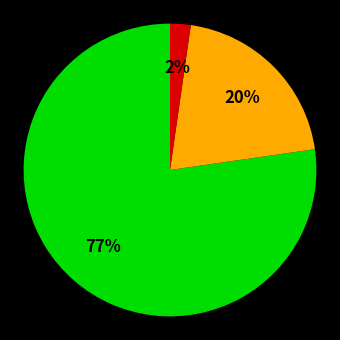

Is there a majority slice in this chart?

Yes